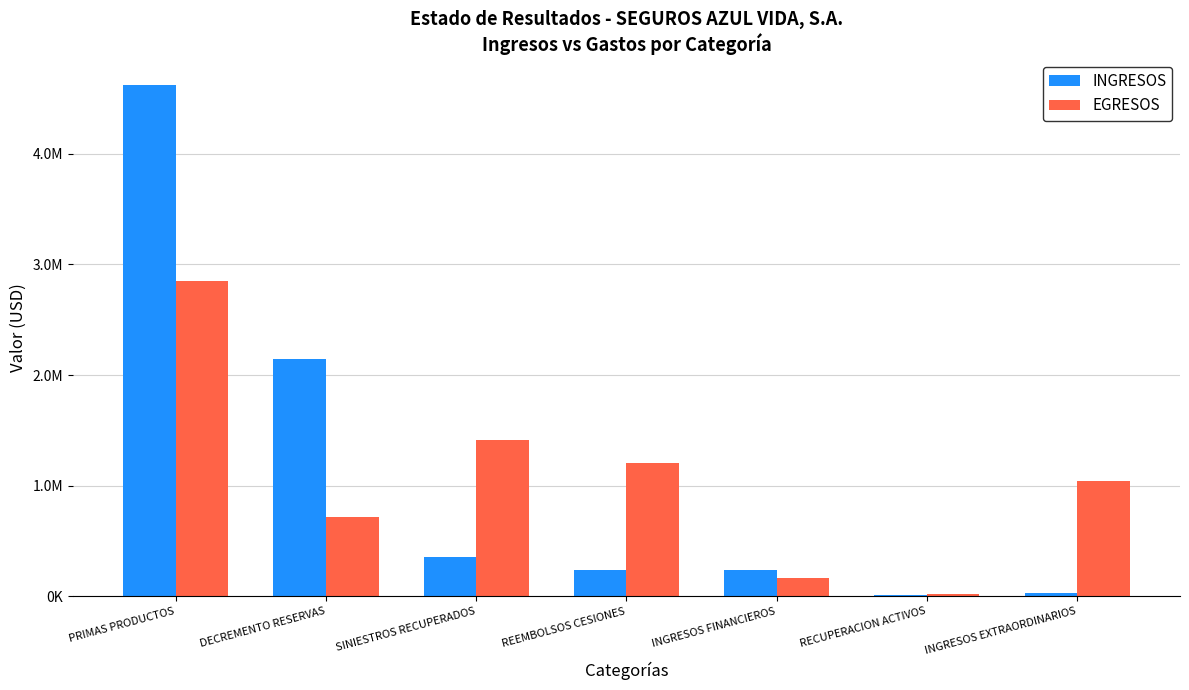

Does the chart contain stacked bars?

No